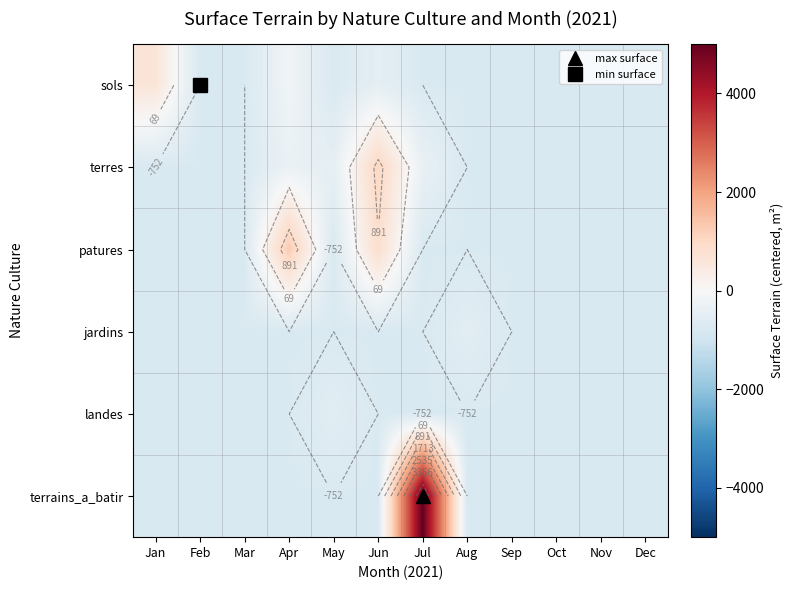

What is the total value across all series at Feb?

-4514.8